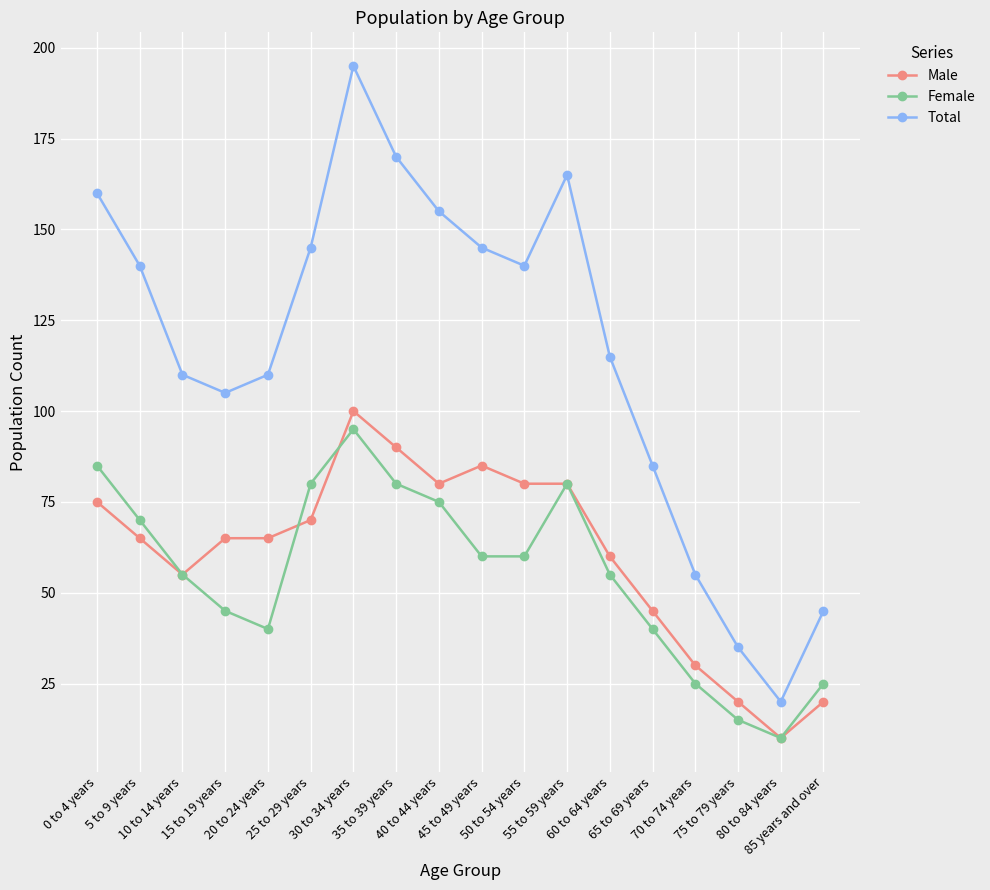

What are all the series names shown in the legend?

Male, Female, Total